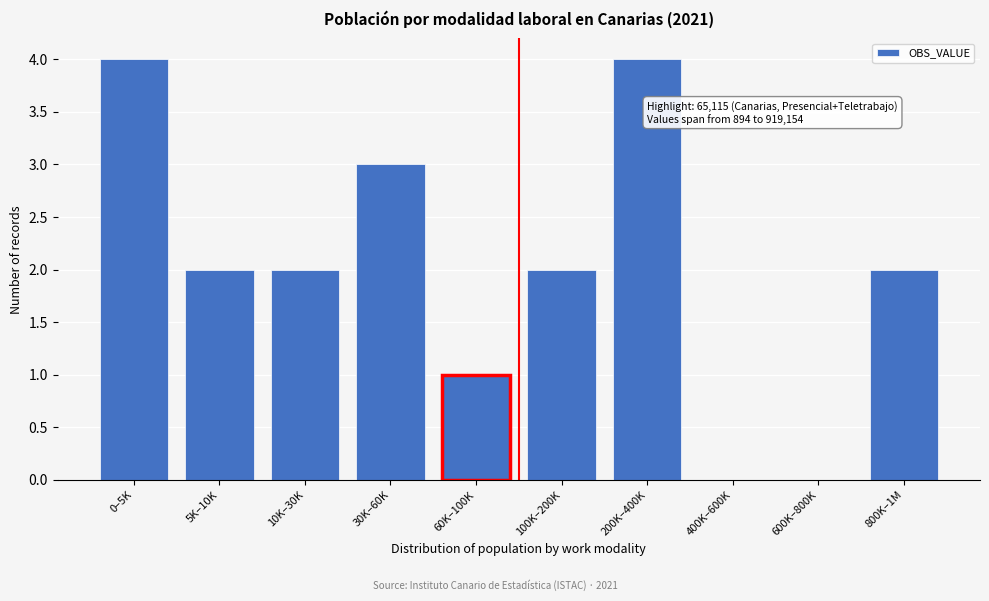

Reading right to left, list all the values displayed in this chart.

800K–1M=2	600K–800K=0	400K–600K=0	200K–400K=4	100K–200K=2	60K–100K=1	30K–60K=3	10K–30K=2	5K–10K=2	0–5K=4